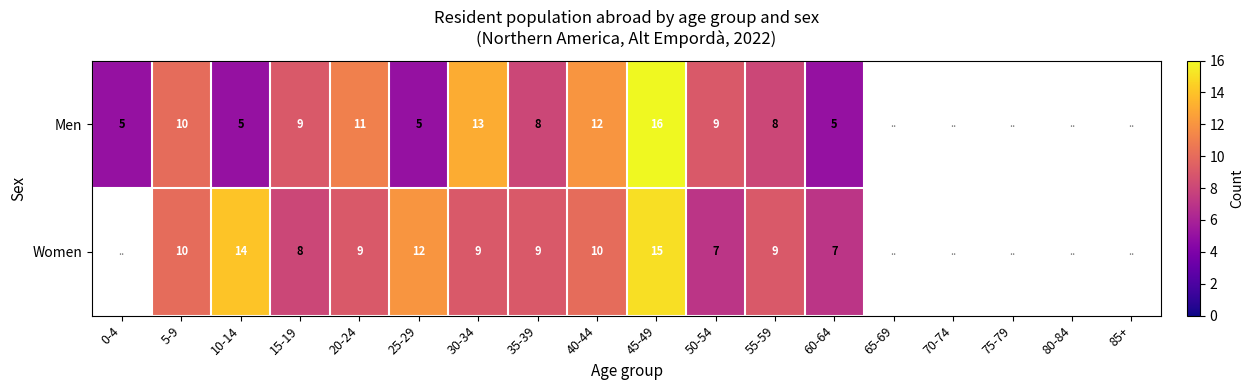

Count the number of categories in the chart.

18